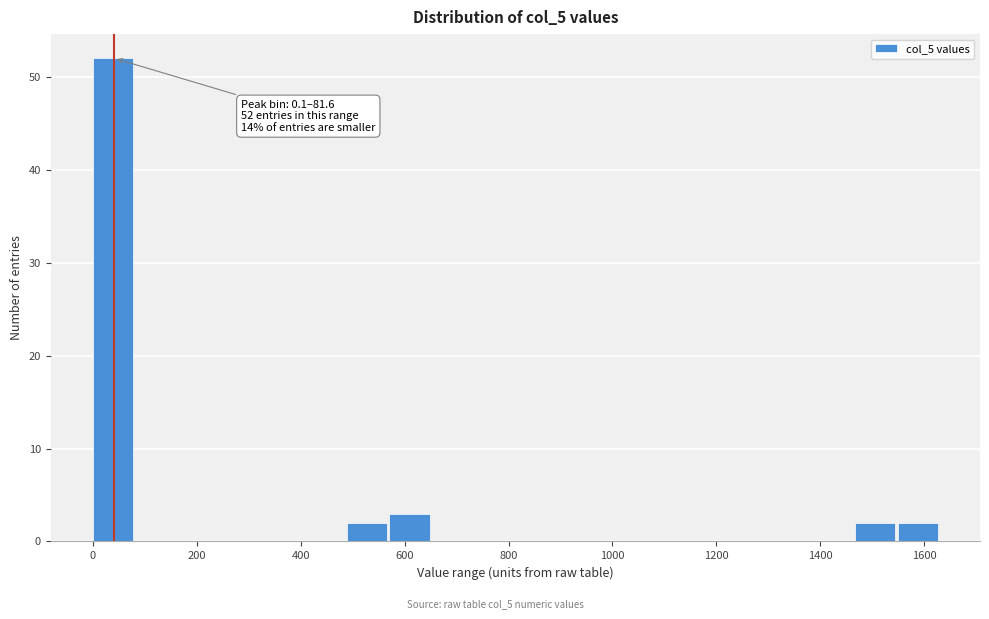

Over which range of the x-axis is the bar tallest?

0 to 80